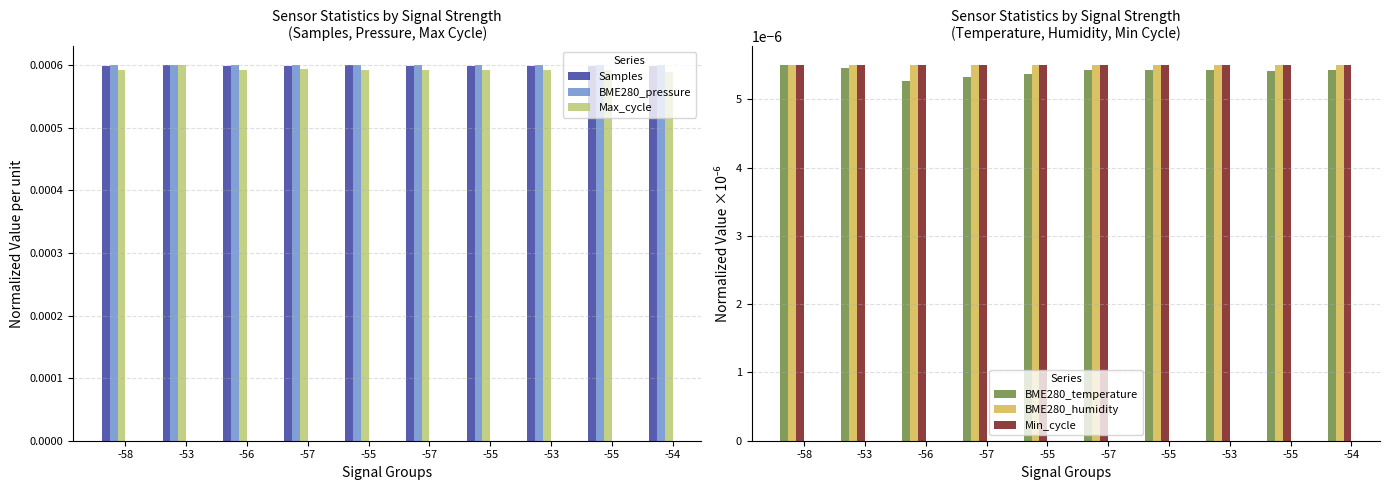

The value of BME280_temperature at -55 is 0.0. True or false?

True